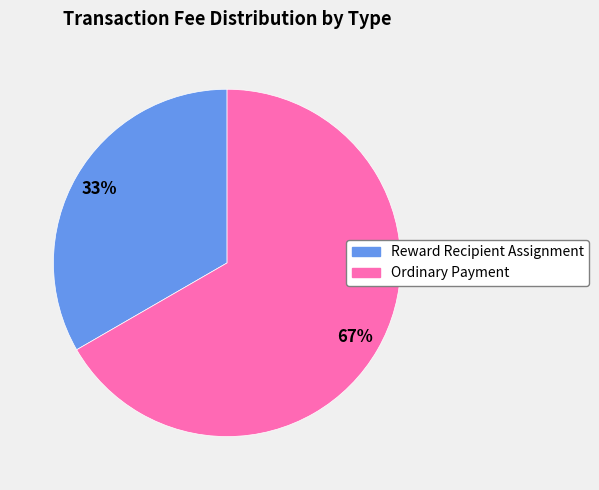

The Ordinary Payment slice represents 99% of the pie. True or false?

False